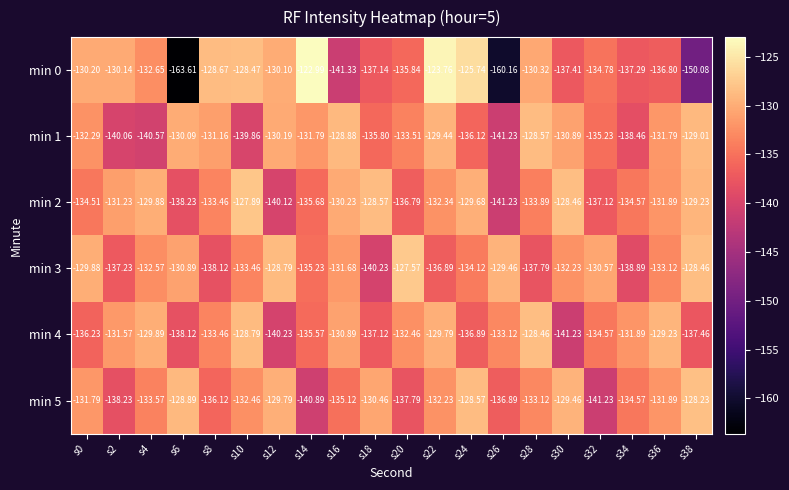

Is the value of min 0 at s24 greater than the value of min 4 at s24?

Yes